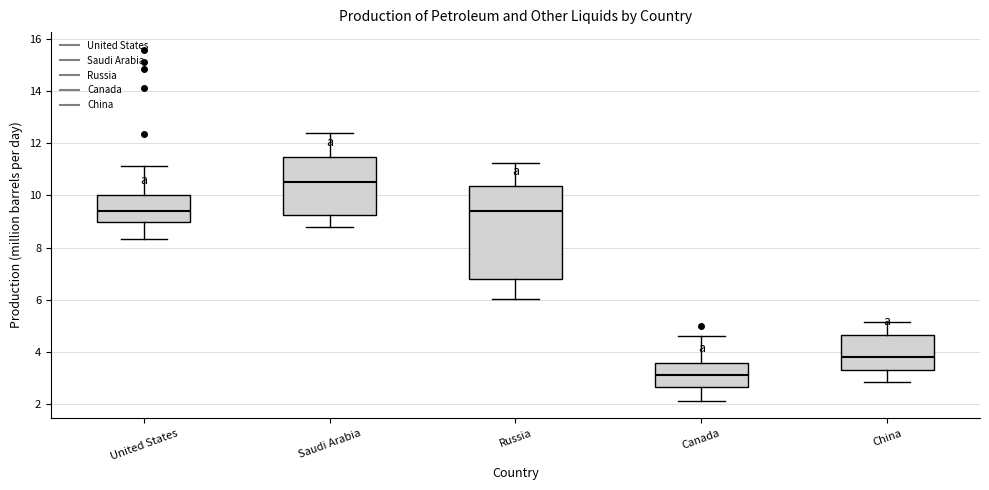

Reading left to right, read every box against the y-axis: the position of its median line, the range the box covers, and the ends of its whiskers. The values are not printed on the chart, so give them approximately, as read against the axis.

United States: median 9.4, box 9.0 to 10.0, whiskers 8.4 to 11.2
Saudi Arabia: median 10.6, box 9.2 to 11.4, whiskers 8.8 to 12.4
Russia: median 9.4, box 6.8 to 10.4, whiskers 6.0 to 11.2
Canada: median 3.2, box 2.6 to 3.6, whiskers 2.2 to 4.6
China: median 3.8, box 3.4 to 4.6, whiskers 2.8 to 5.2